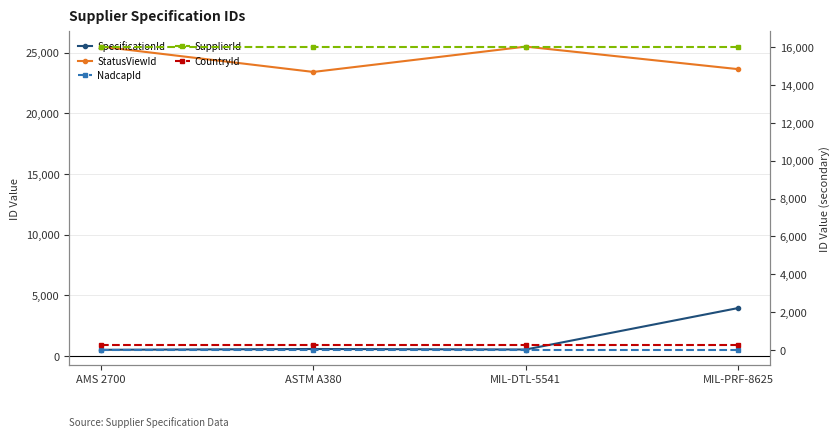

True or false: StatusViewId and SpecificationId intersect in this chart.

False